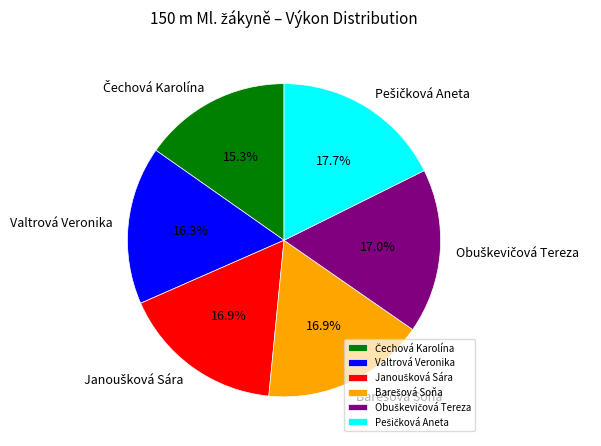

Does any single category account for the majority?

No